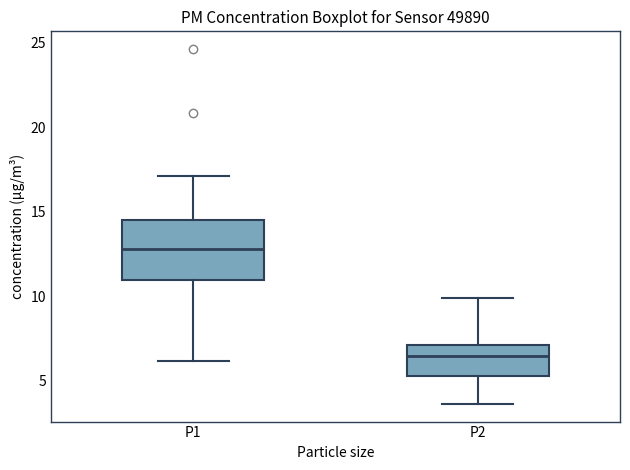

Reading left to right, transcribe this box plot: for each box, give where its median line is, the range the box spans, and where its two whiskers end, as read against the y-axis. The values are not printed on the chart, so give them approximately, as read against the axis.

P1: median 13.0, box 11.0 to 14.5, whiskers 6.0 to 17.0
P2: median 6.5, box 5.5 to 7.0, whiskers 3.5 to 10.0